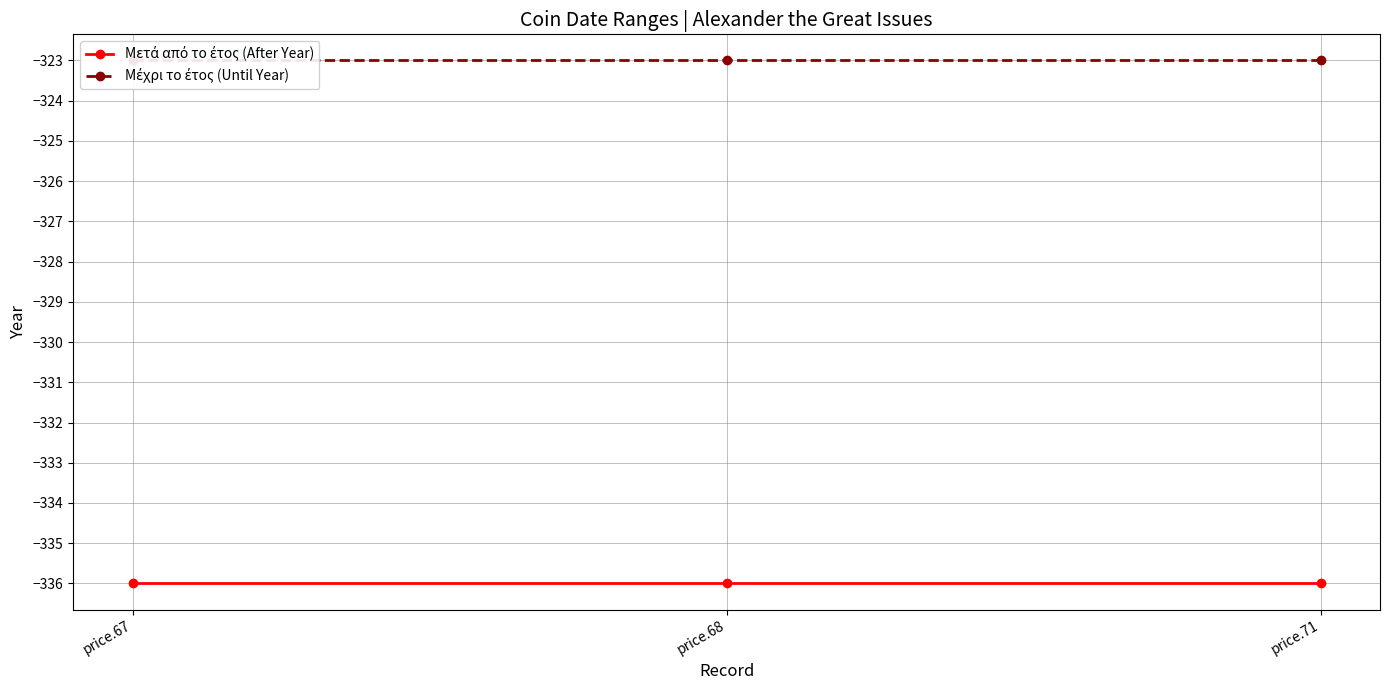

At which label does Μέχρι το έτος (Until Year) reach its peak?

price.67